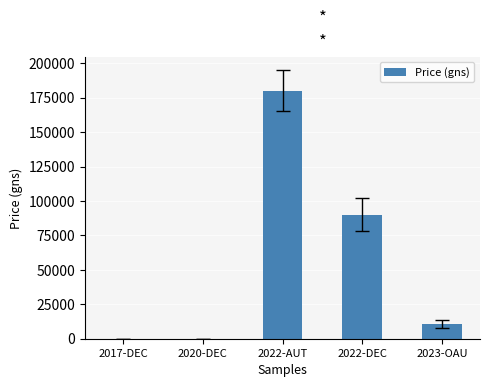

What is the average value?

56100